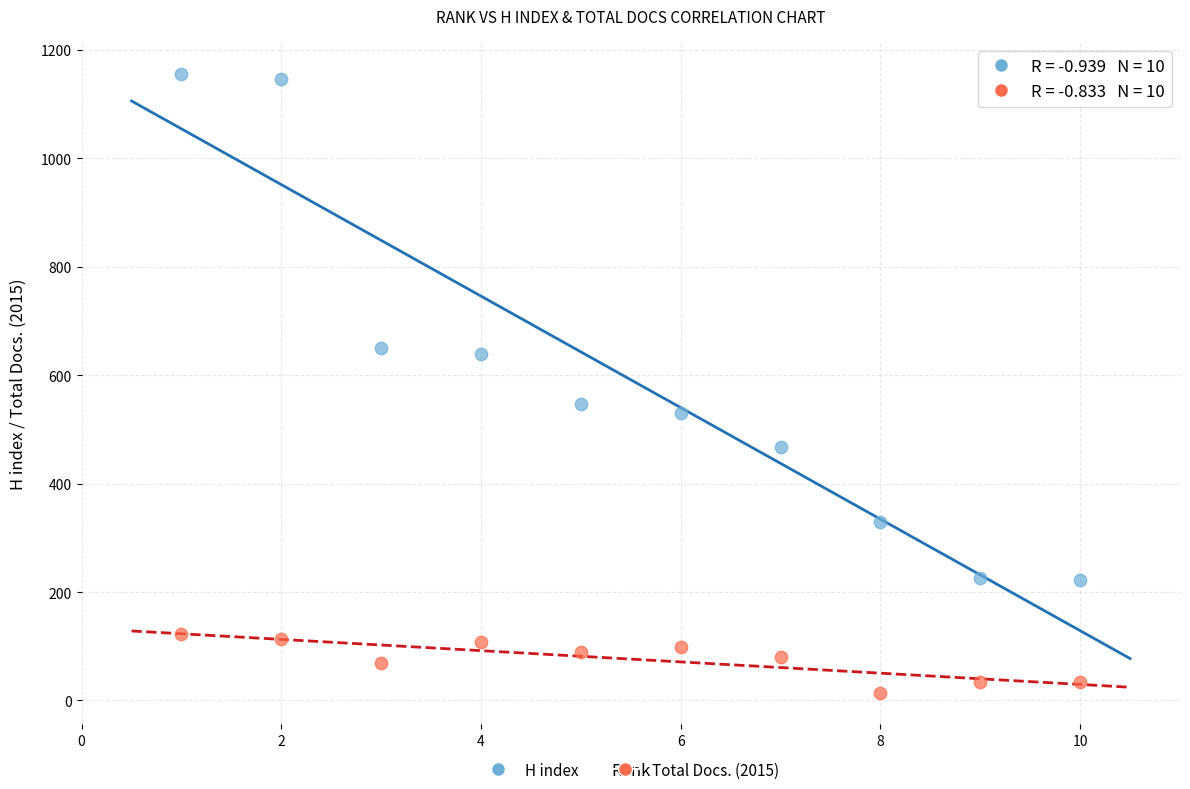

Across all data points, what is the range of Y values (max minus min)?

1143